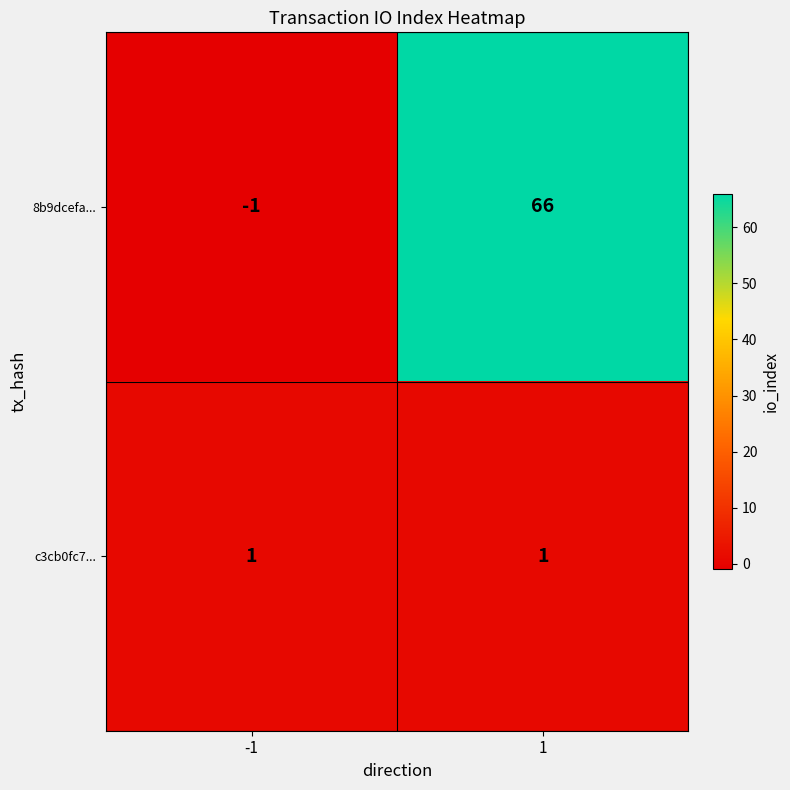

List the series in order of their peak value, lowest first.

c3cb0fc7..., 8b9dcefa...